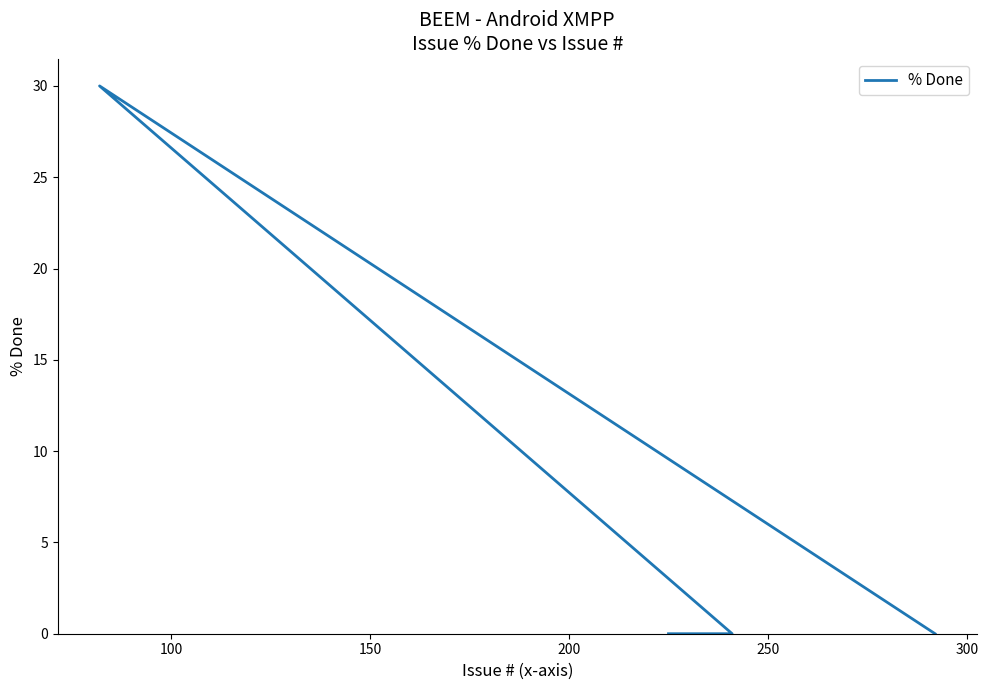

What is the greatest value displayed?

30